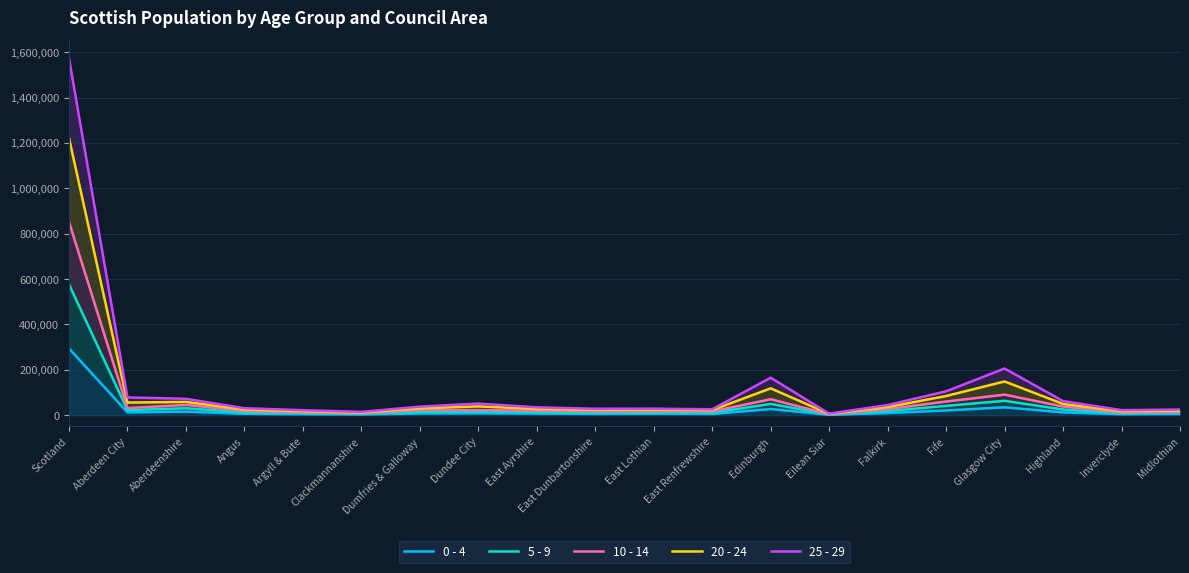

What is the value of the 0 - 4 point at the 18th from the left?

12190